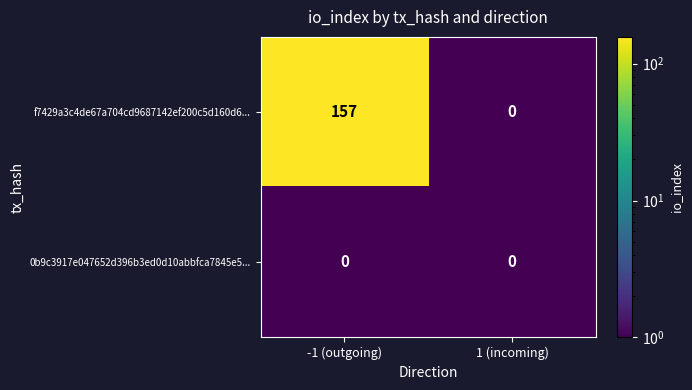

Which series changed the most between -1 (outgoing) and 1 (incoming)?

f7429a3c4de67a704cd9687142ef200c5d160d6...